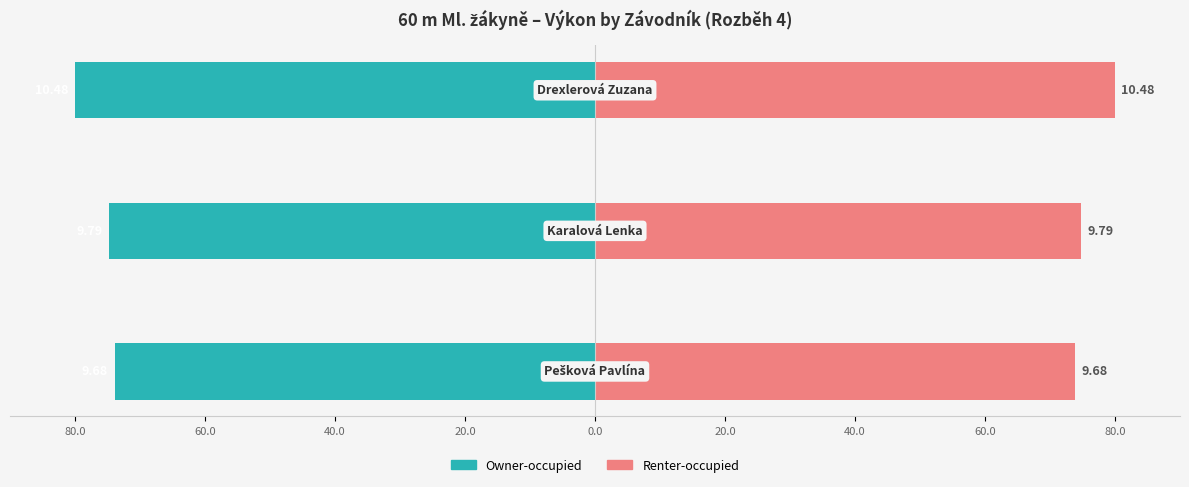

Reading left to right, what are all the values shown in this chart?

Owner-occupied: -73.9	-74.7	-80.0
Renter-occupied: 73.9	74.7	80.0